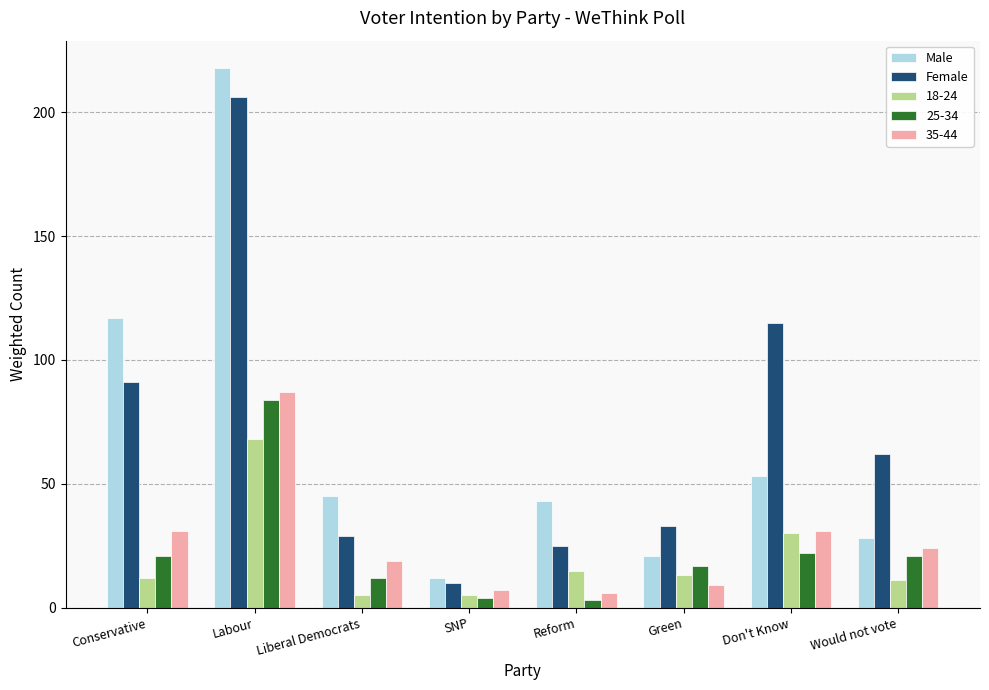

Which series has the largest range (max minus min)?

Male